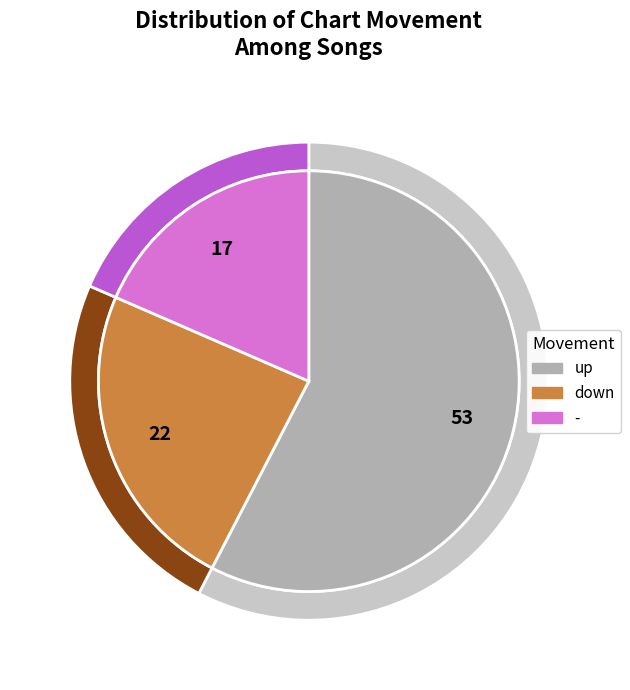

Approximately how many times larger is the value at - compared to up?

0.3